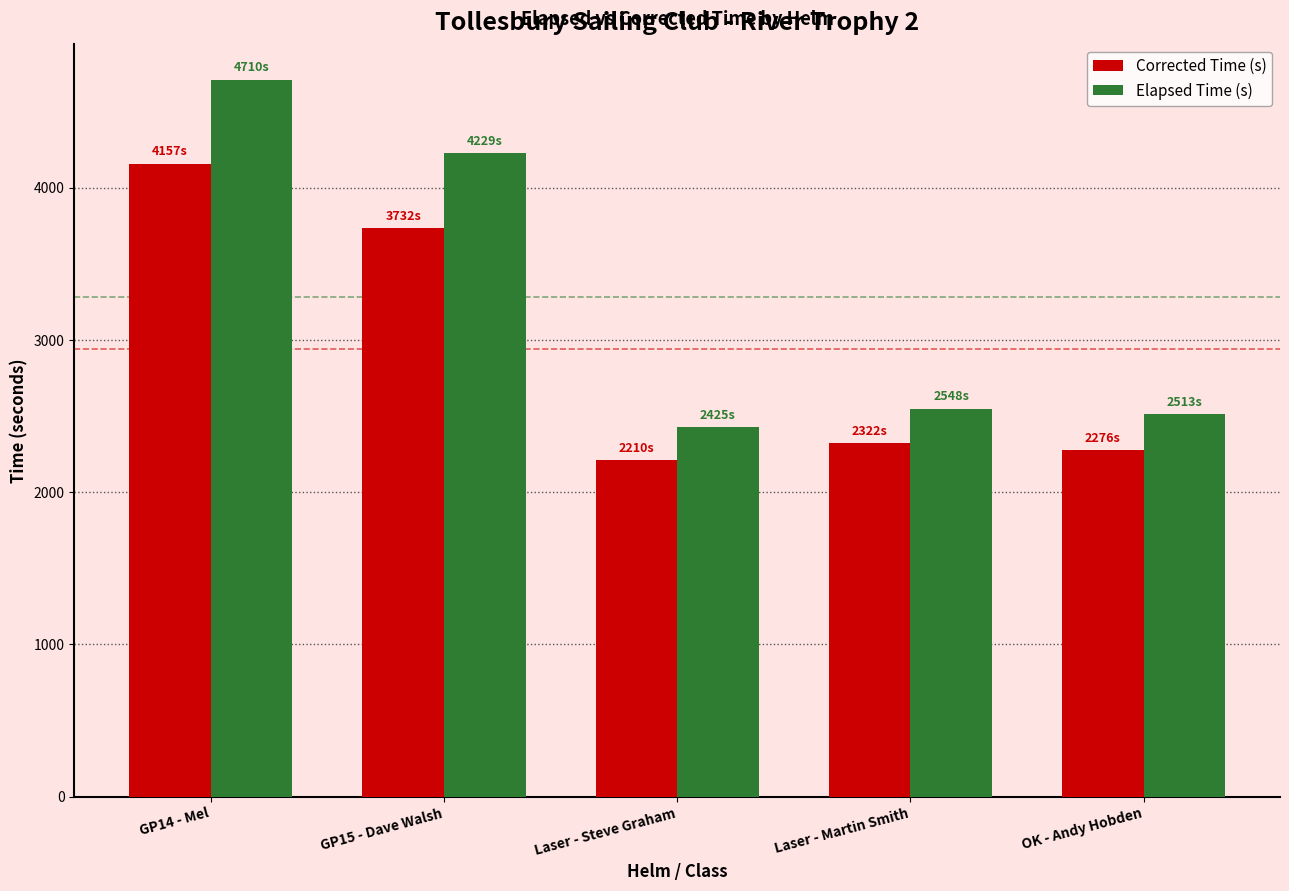

Count the number of categories in the chart.

5